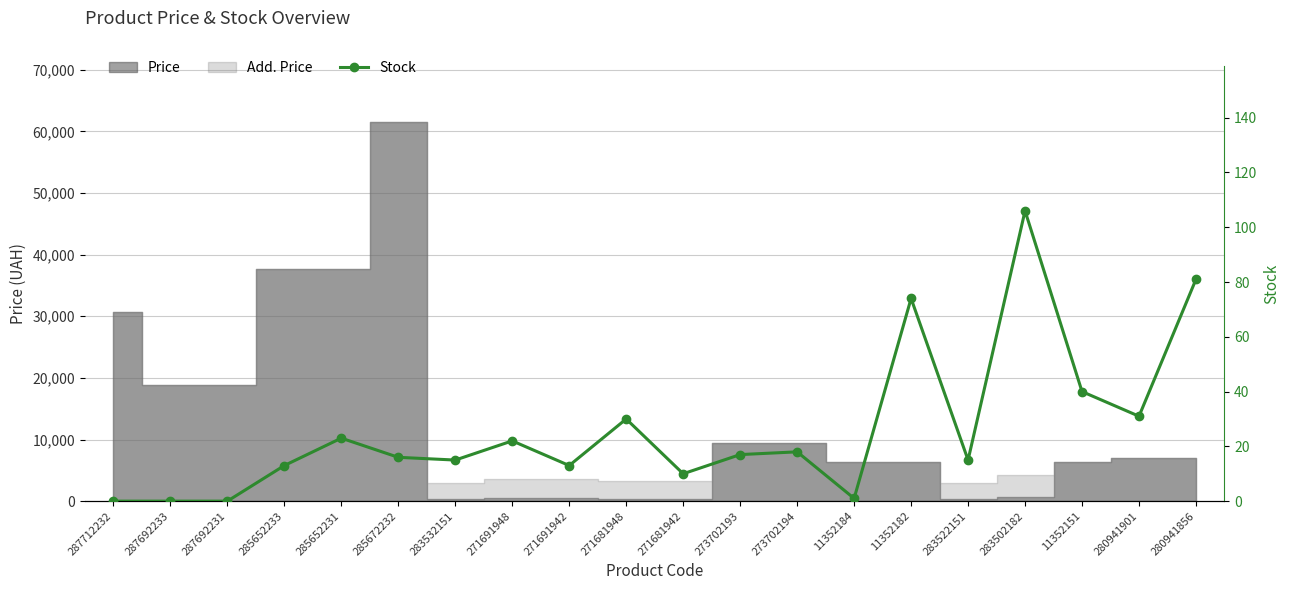

How many lines are shown in the chart?

1